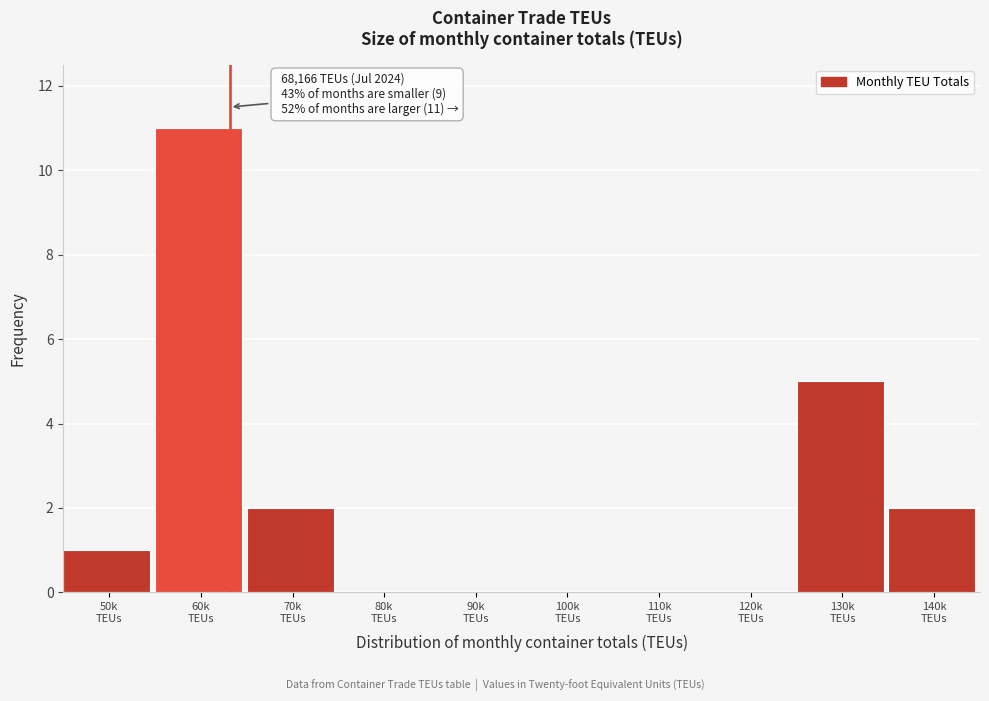

How many distinct data groups are displayed?

1